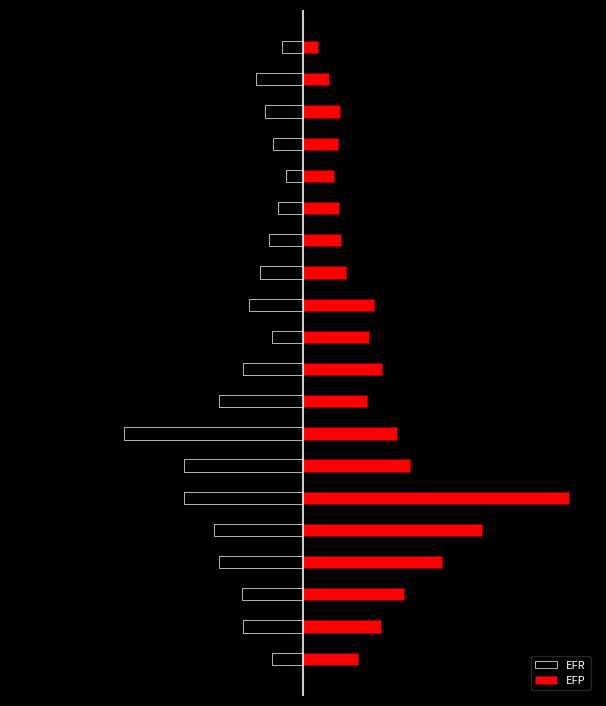

What is the spread (max minus min) of values at 3?

83.8